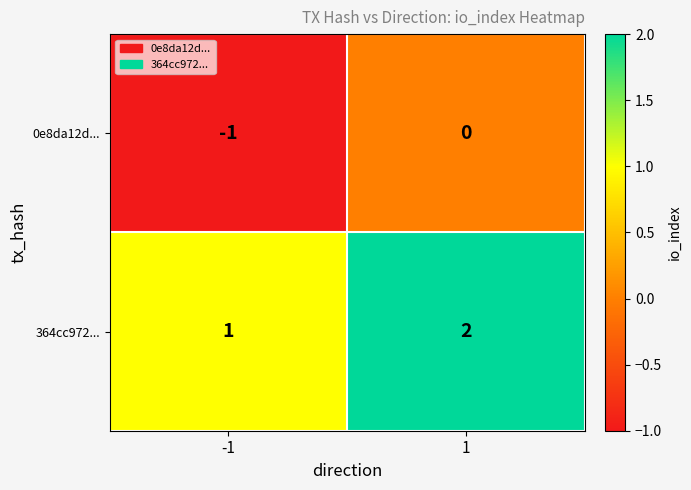

Which series has the largest total across all categories?

364cc972...